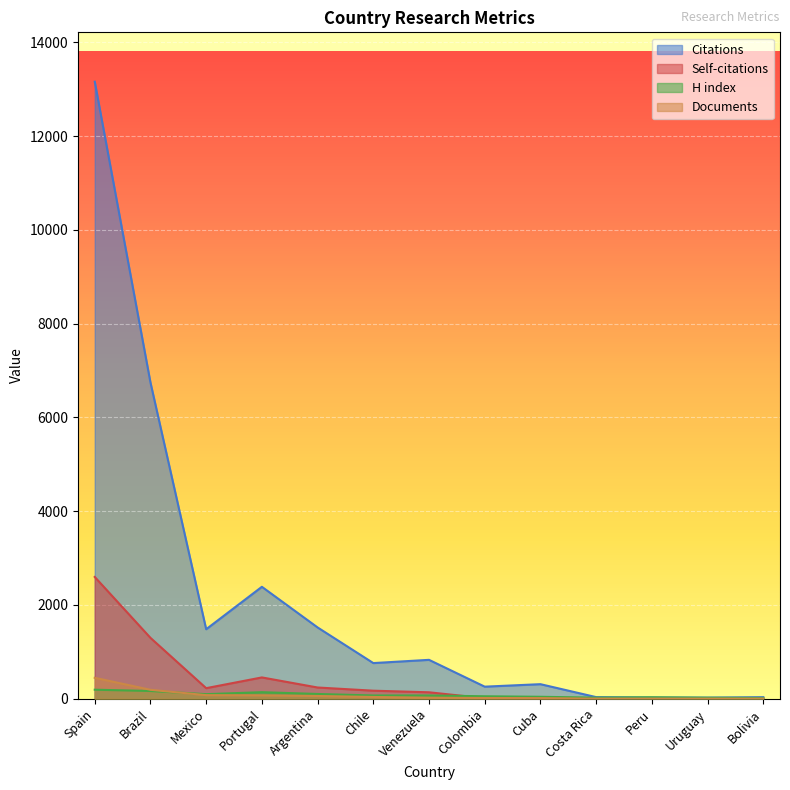

The value of Self-citations at Colombia is 14. True or false?

False